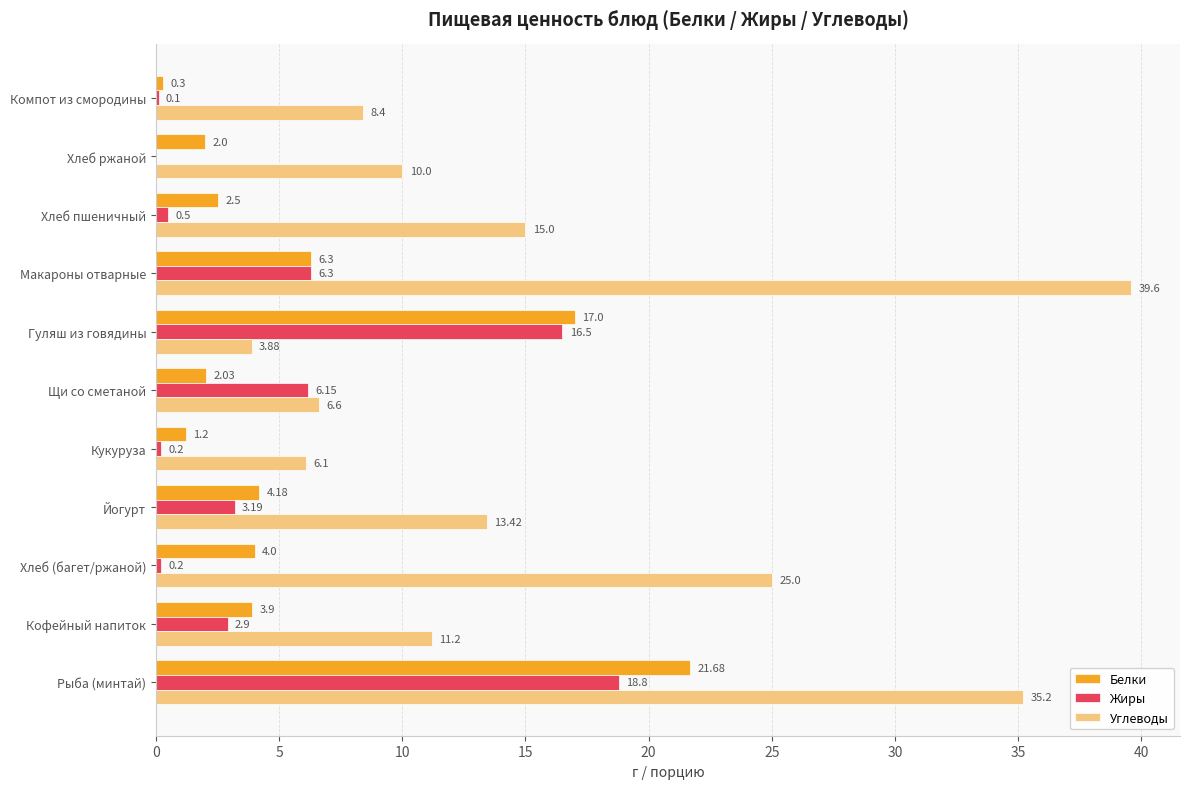

What is the greatest value displayed?

39.6